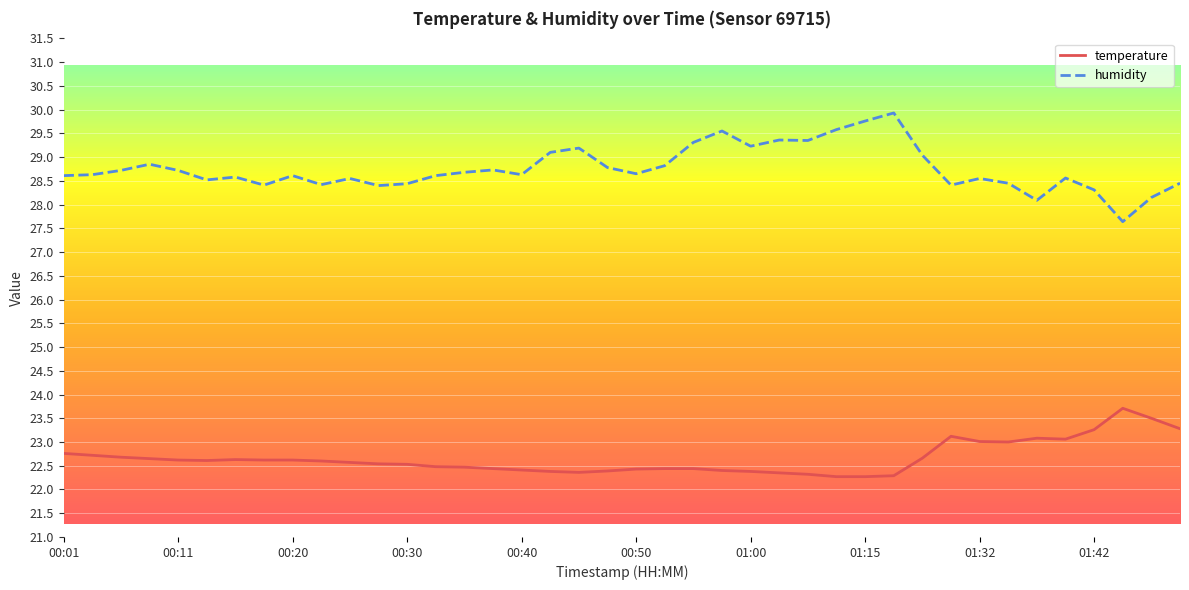

What is the average value of the temperature series?

22.7